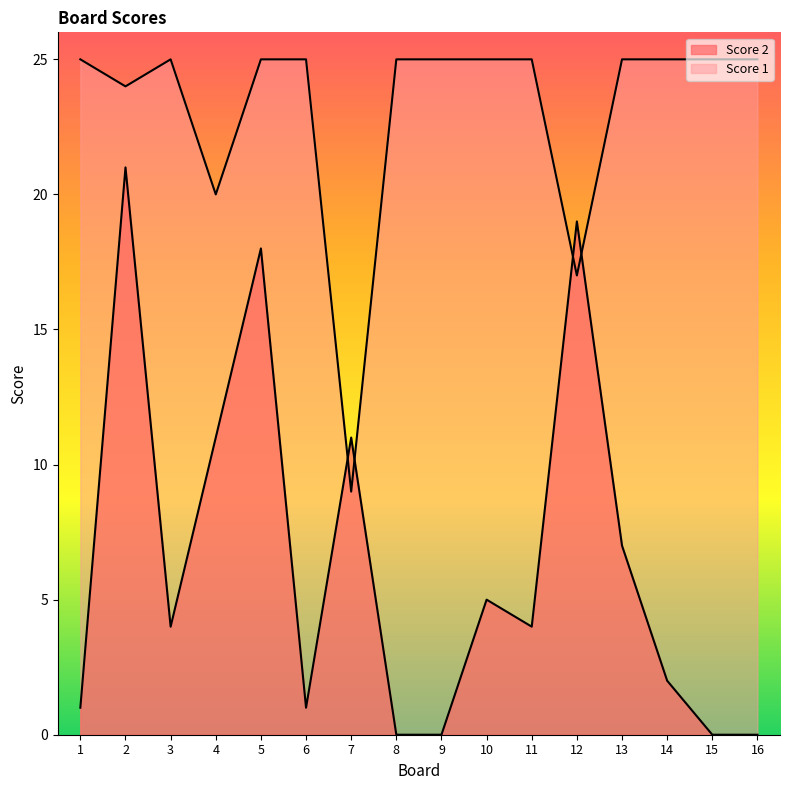

What are all the series names shown in the legend?

Score 2, Score 1